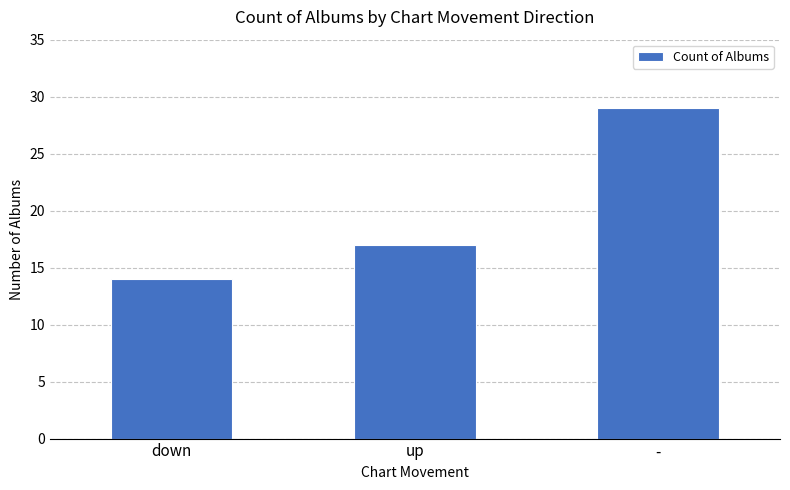

What is the label of the 3rd bar from the right?

down